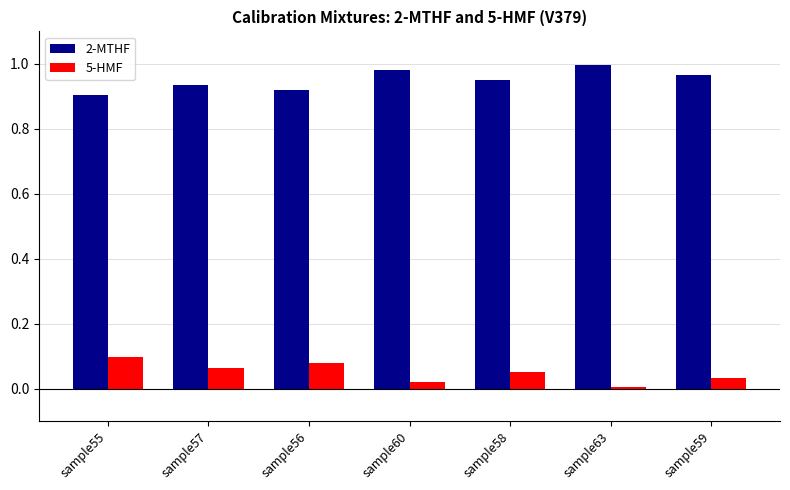

The value of 2-MTHF at sample60 is 1.0. True or false?

True